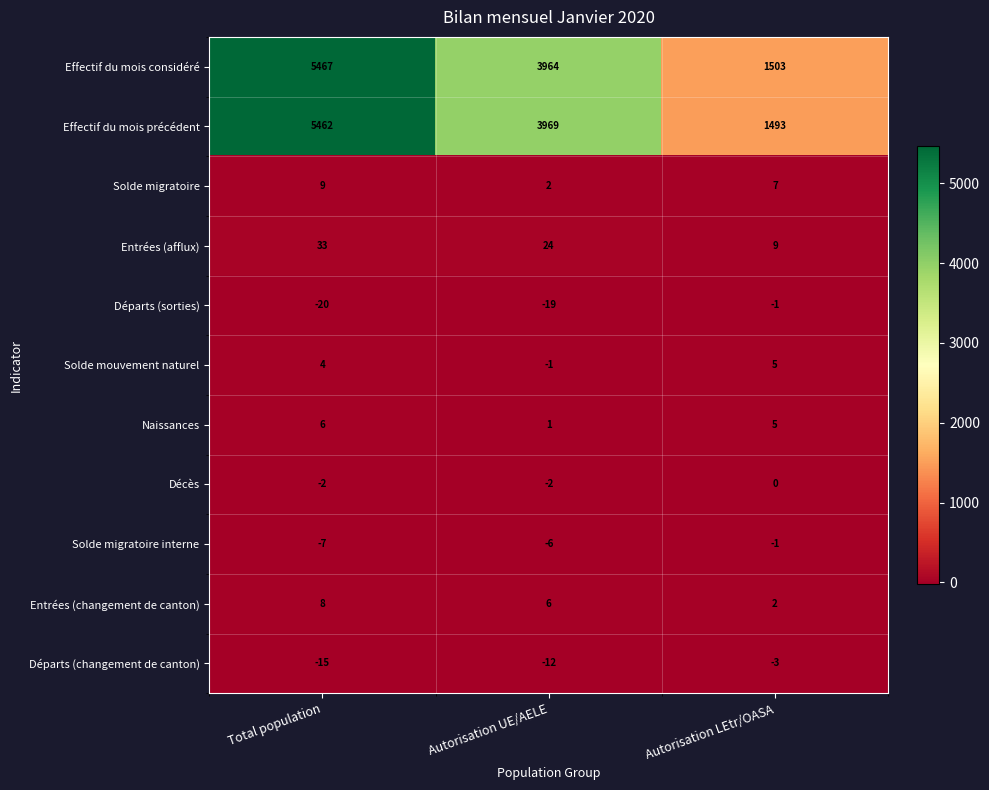

At how many categories does at least one series exceed 2254?

2